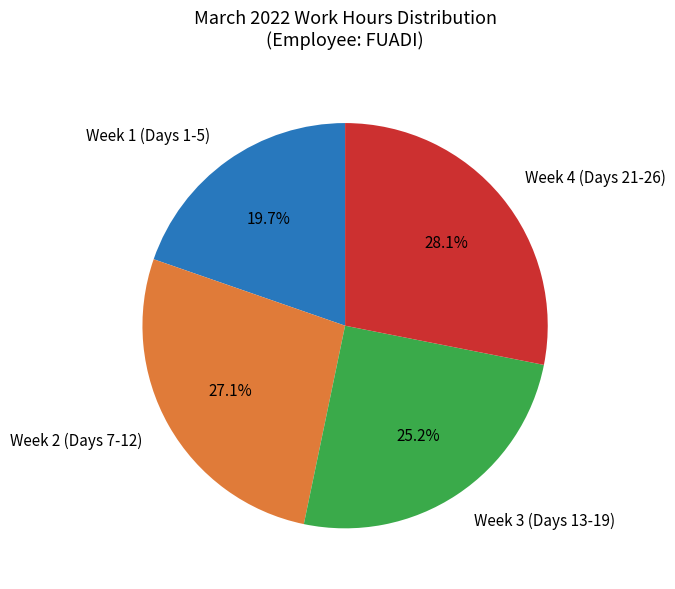

Rank the categories by value from highest to lowest.

Week 4 (Days 21-26), Week 2 (Days 7-12), Week 3 (Days 13-19), Week 1 (Days 1-5)